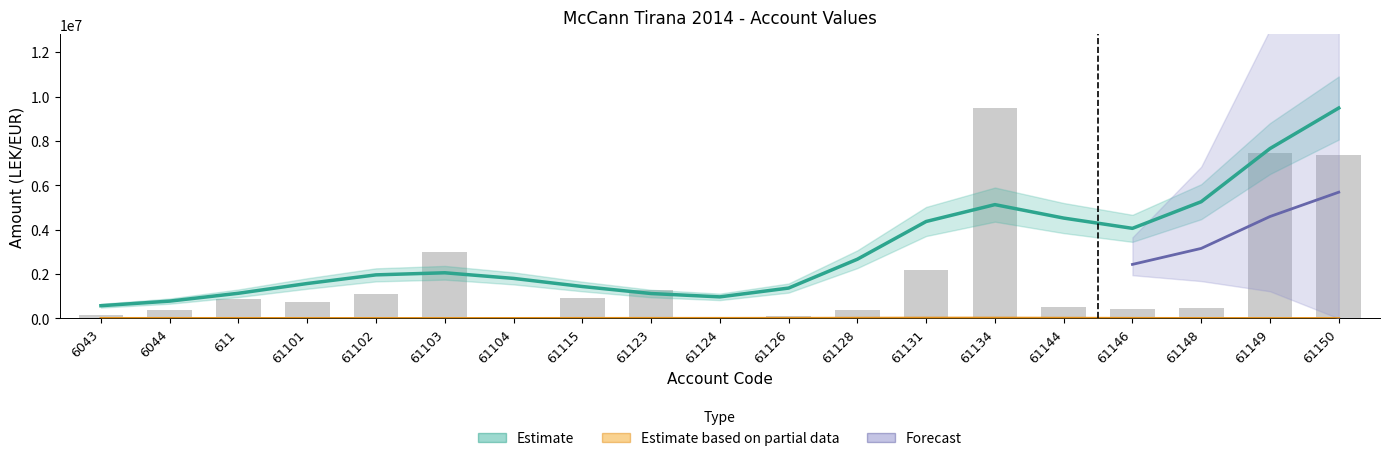

What is the average value?

1943382.0